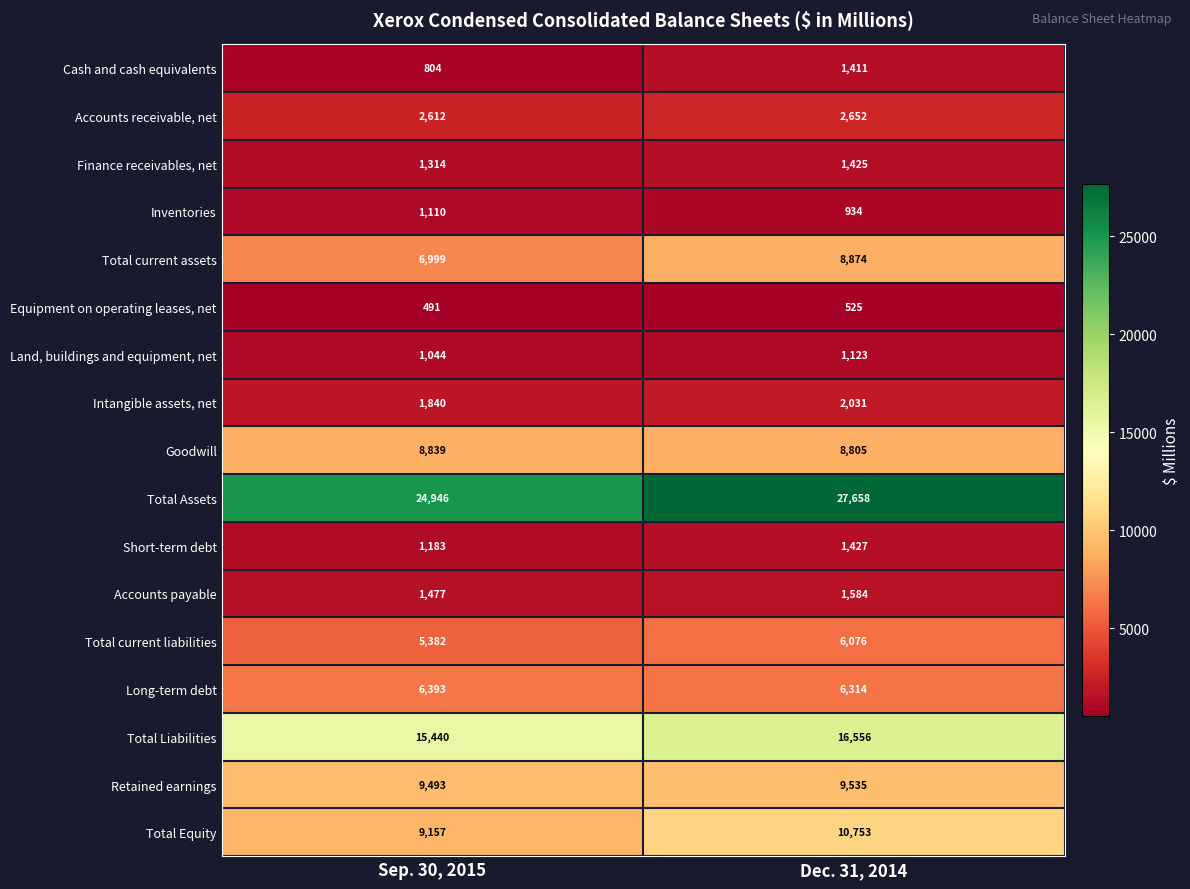

At which category is the sum across all series the highest?

Dec. 31, 2014